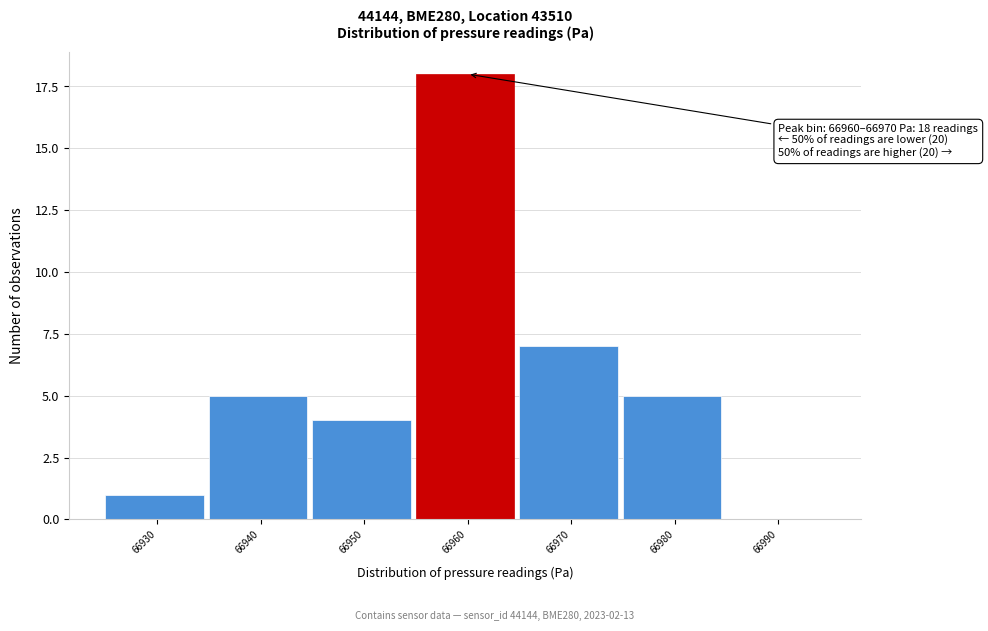

Reading left to right, what are all the values shown in this chart?

66930=1	66940=5	66950=4	66960=18	66970=7	66980=5	66990=0